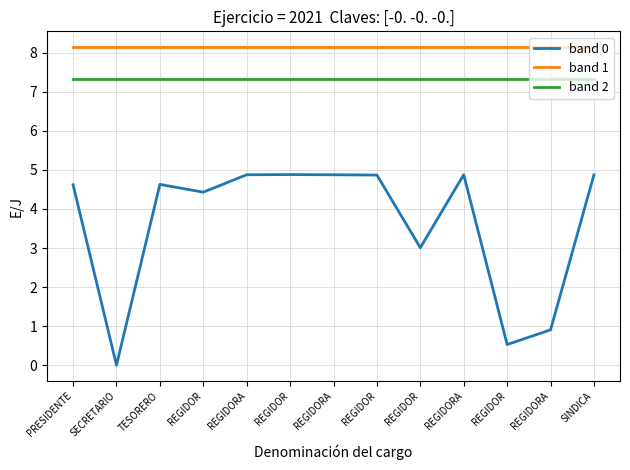

Reading left to right, extract all data points from this chart.

band 0: 4.6	0.0	4.6	4.4	4.9	4.9	4.9	4.9	3.0	4.9	0.5	0.9	4.9
band 1: 8.1	8.1	8.1	8.1	8.1	8.1	8.1	8.1	8.1	8.1	8.1	8.1	8.1
band 2: 7.3	7.3	7.3	7.3	7.3	7.3	7.3	7.3	7.3	7.3	7.3	7.3	7.3